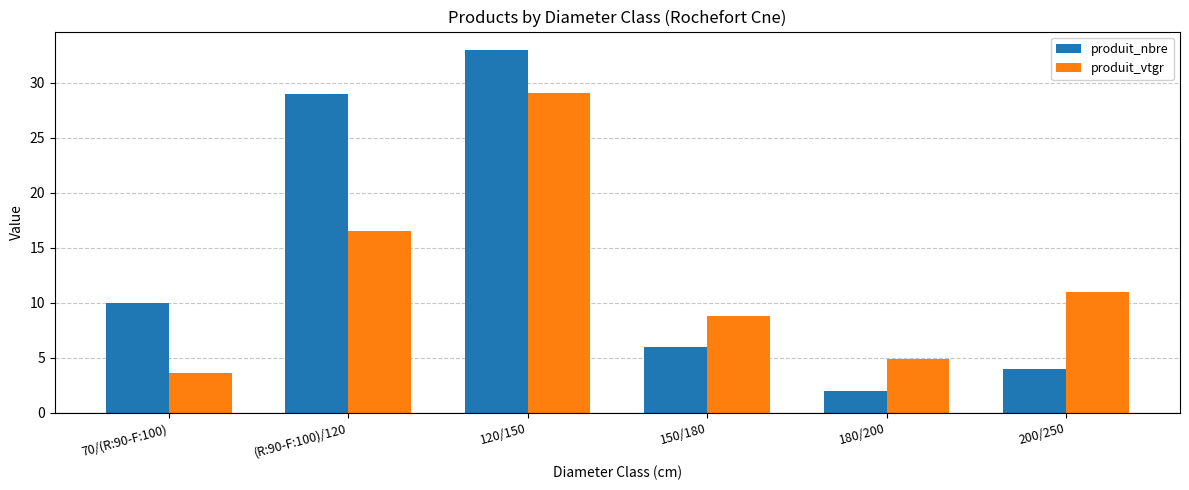

Which series has the largest range (max minus min)?

produit_nbre